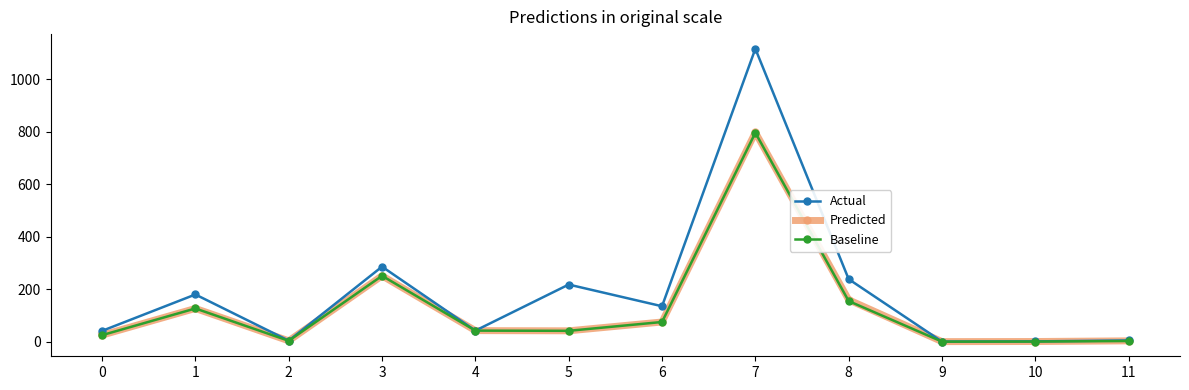

Which series has the largest range (max minus min)?

Actual